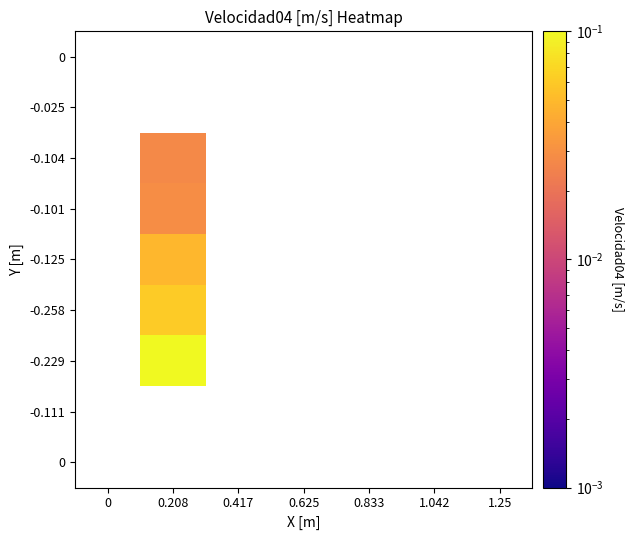

What is the greatest value displayed?

0.1